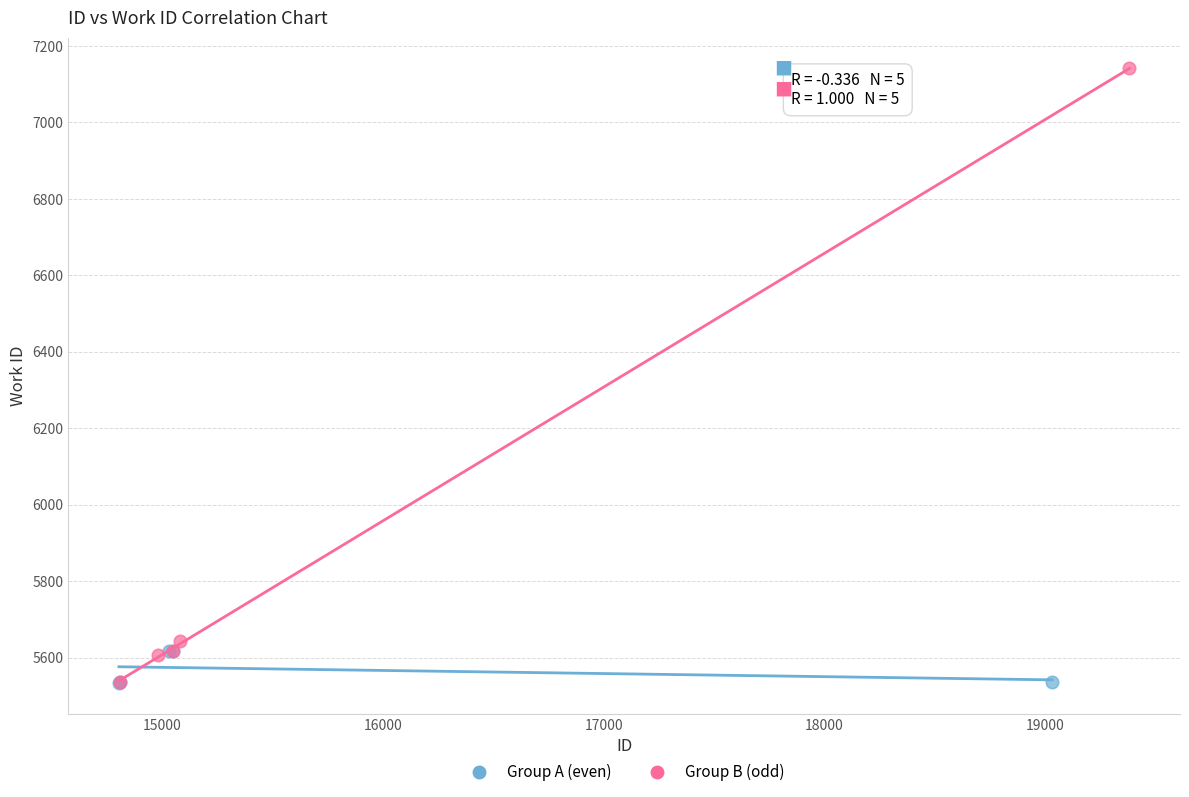

Which series has the widest spread of Y values?

Group B (odd)